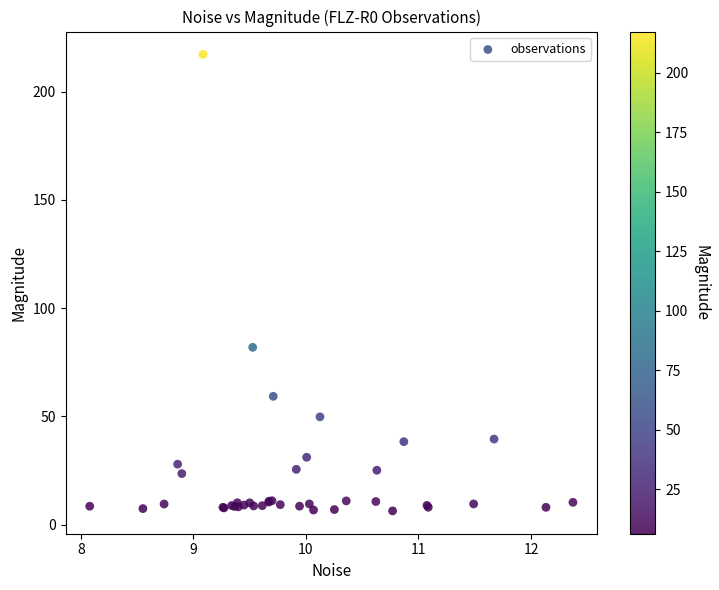

What Y value in the scatter plot is closest to 111?

81.9